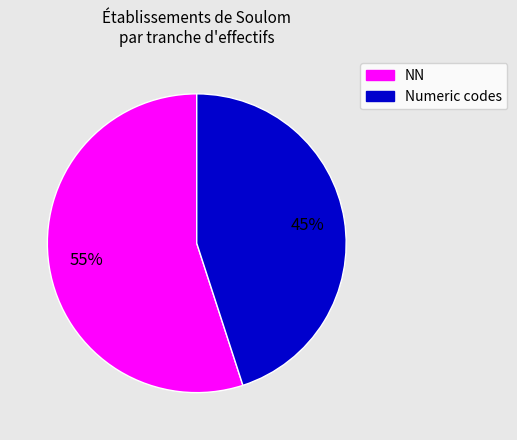

Combined, do NN and Numeric codes account for over 50%?

Yes